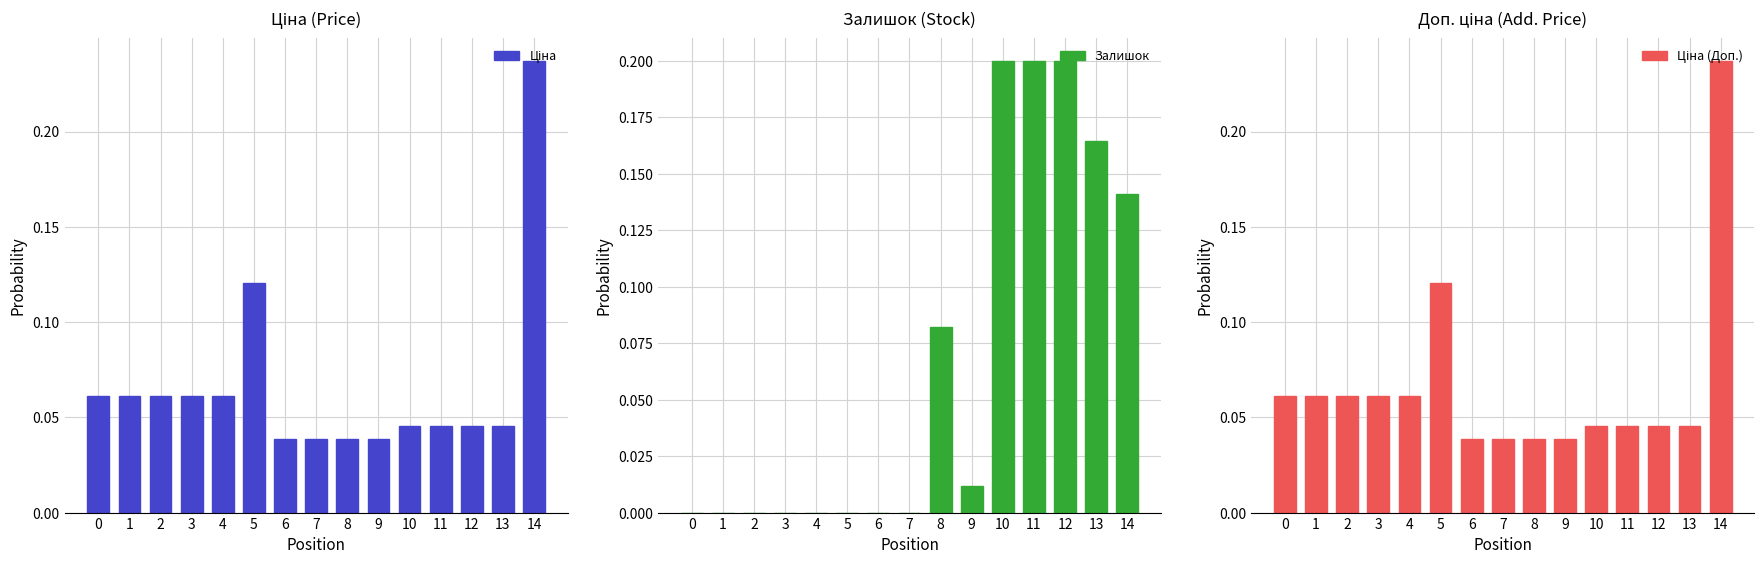

Is the value of Ціна at 4 greater than the value of Залишок at 11?

No